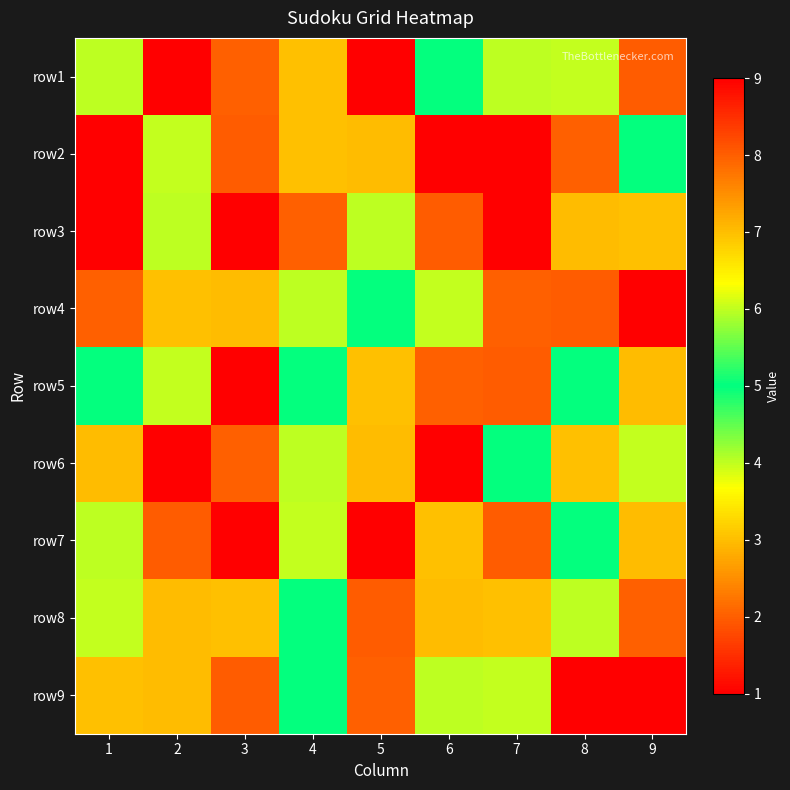

At which category is the sum across all series the highest?

2